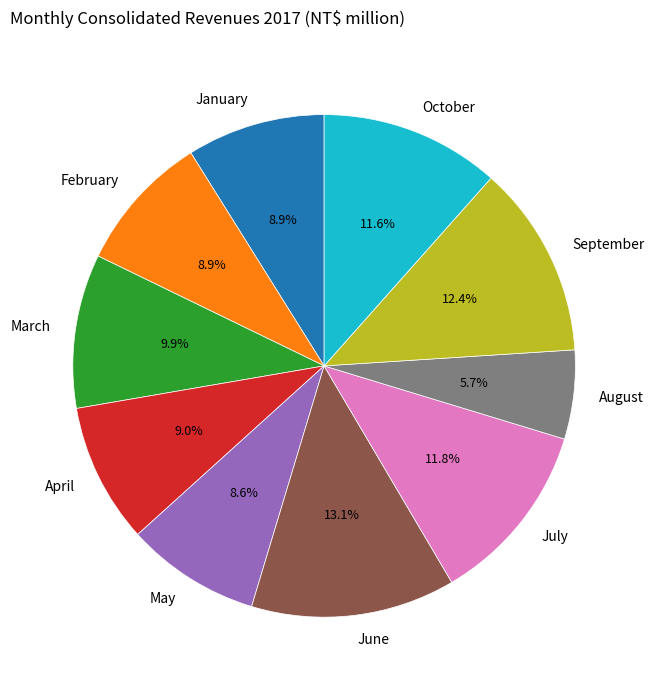

Does October represent more than half of the total?

No